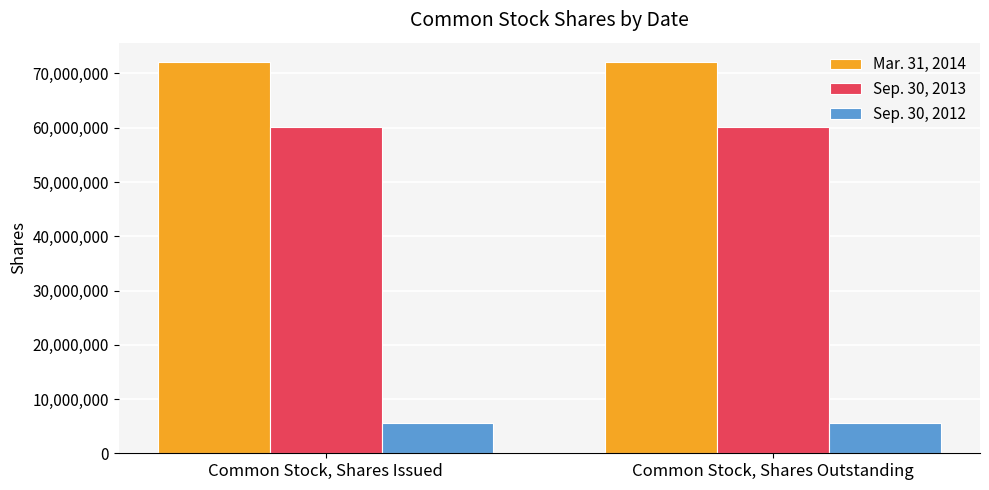

Is the value of Sep. 30, 2013 at Common Stock, Shares Issued greater than the value of Sep. 30, 2012 at Common Stock, Shares Issued?

Yes